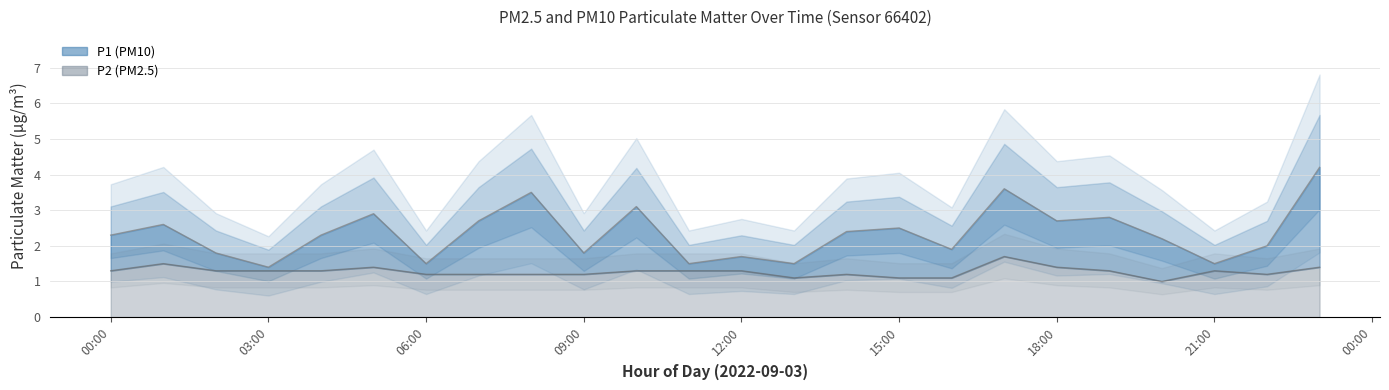

Which label corresponds to the smallest value in the chart?

20:00